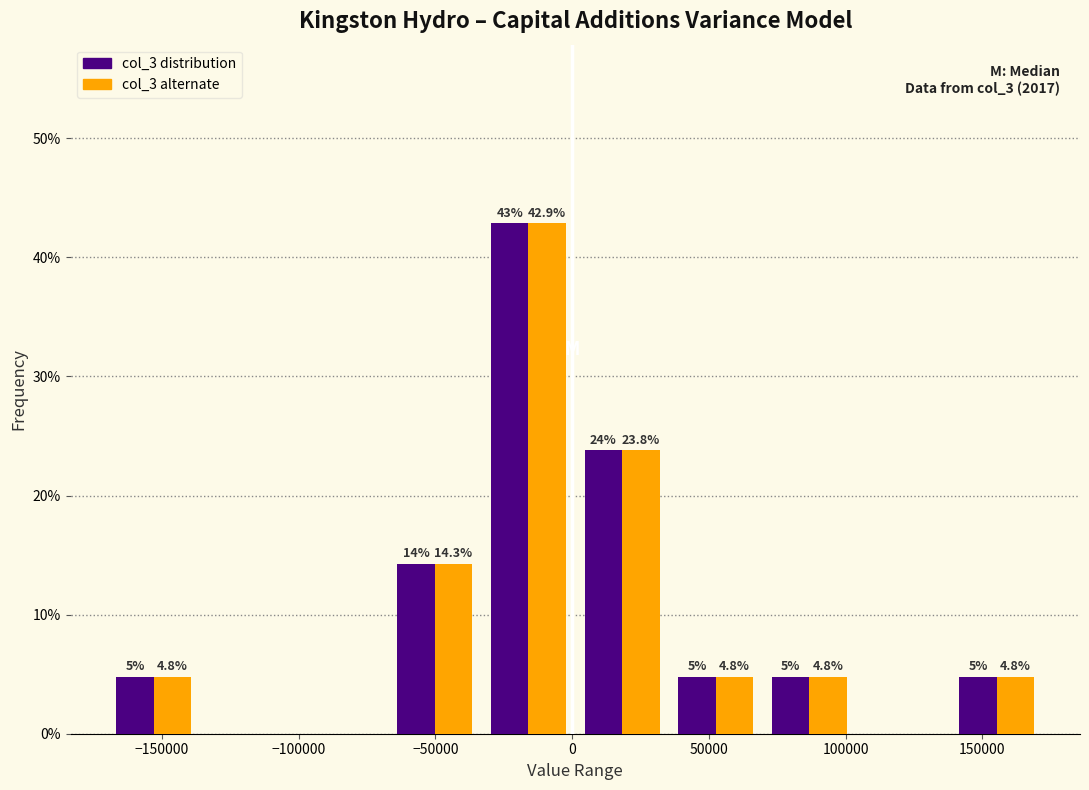

In the col_3 alternate series, which range on the x-axis has the tallest bar?

-35000 to 0